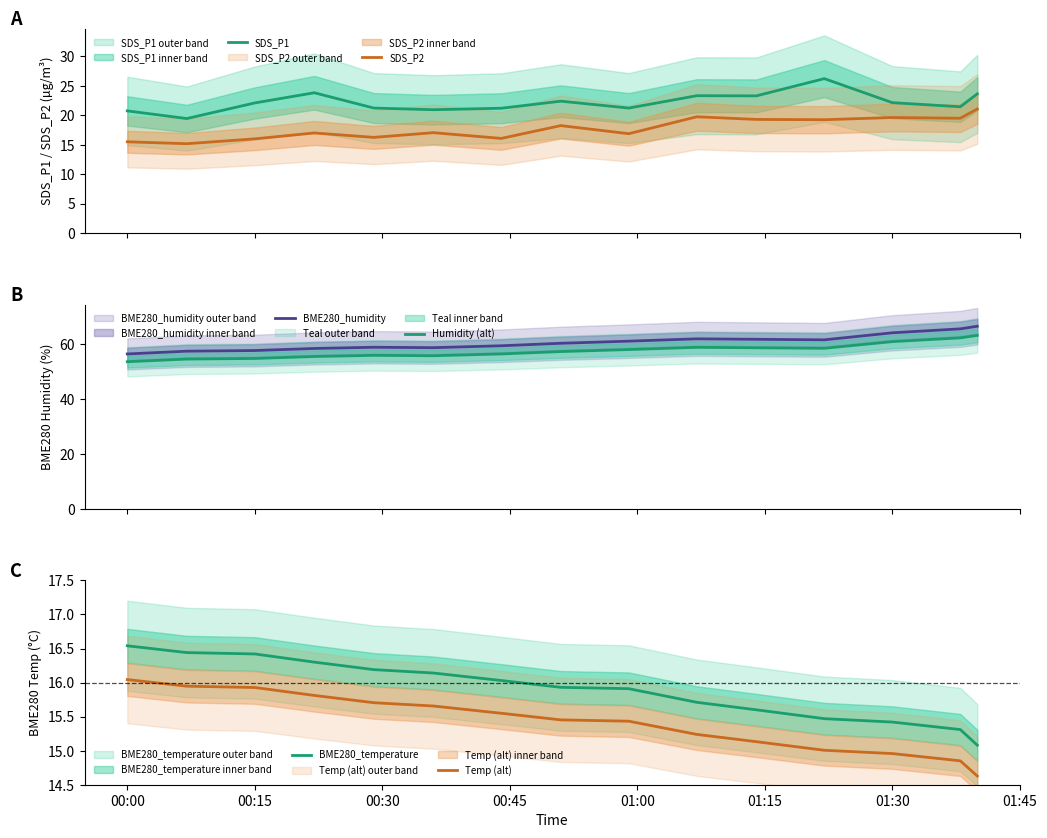

What is the maximum value for SDS_P2?

21.1